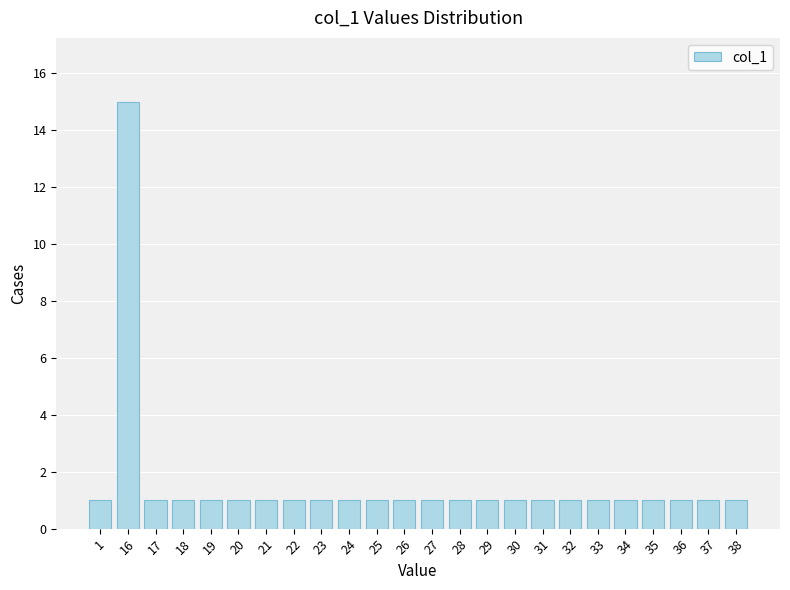

Reading left to right, extract all data points from this chart.

1=1	16=15	17=1	18=1	19=1	20=1	21=1	22=1	23=1	24=1	25=1	26=1	27=1	28=1	29=1	30=1	31=1	32=1	33=1	34=1	35=1	36=1	37=1	38=1